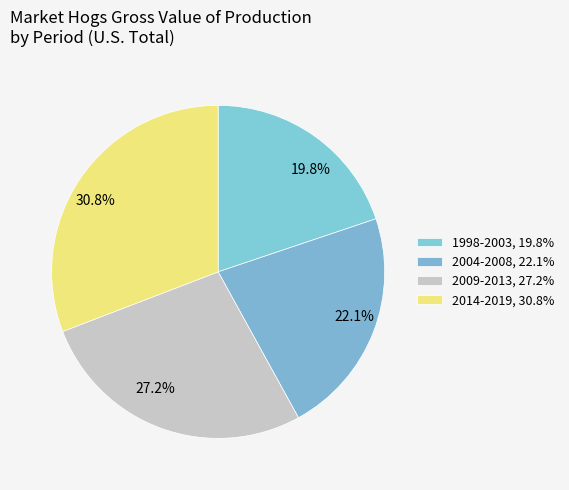

Does any single category account for the majority?

No